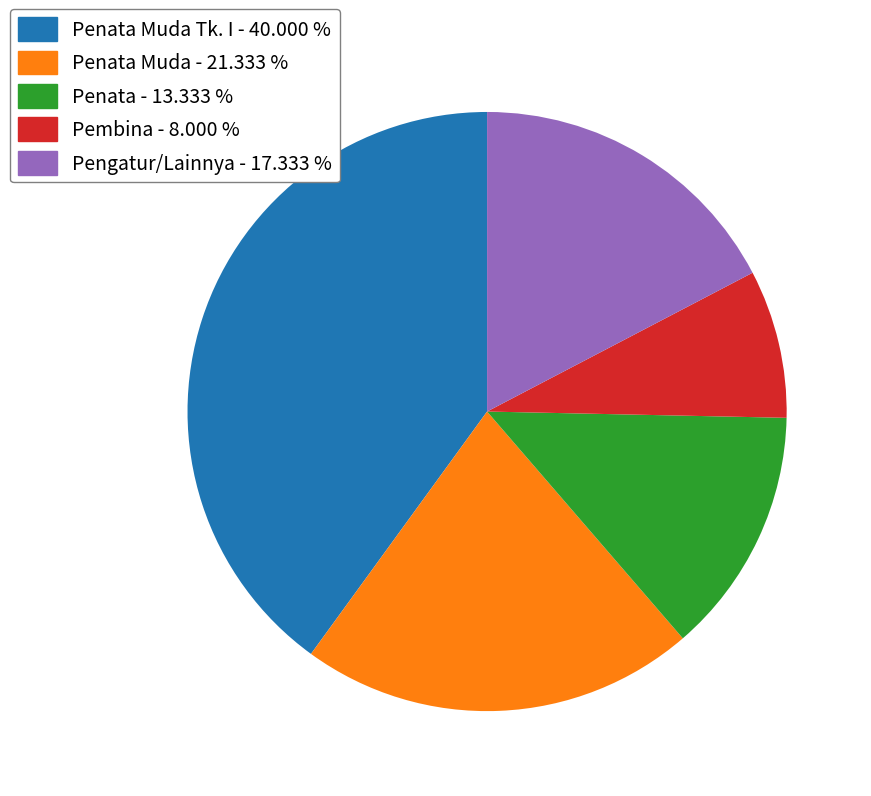

How many slices are in this pie chart?

5